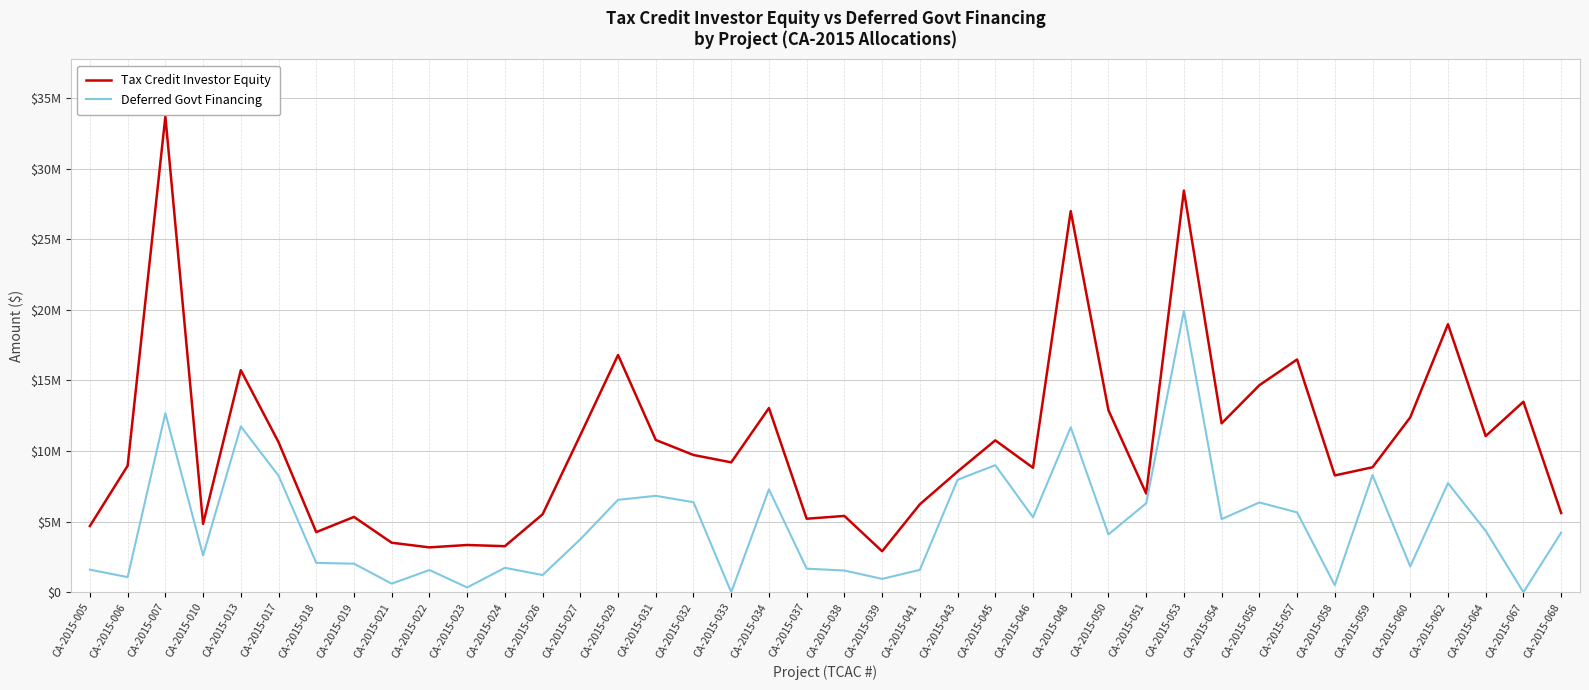

Read the Deferred Govt Financing value at CA-2015-039, to the nearest 100.

947300